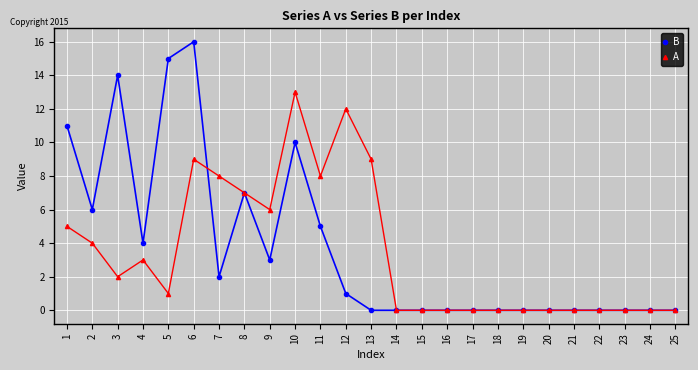

Which series has the widest spread of values?

B